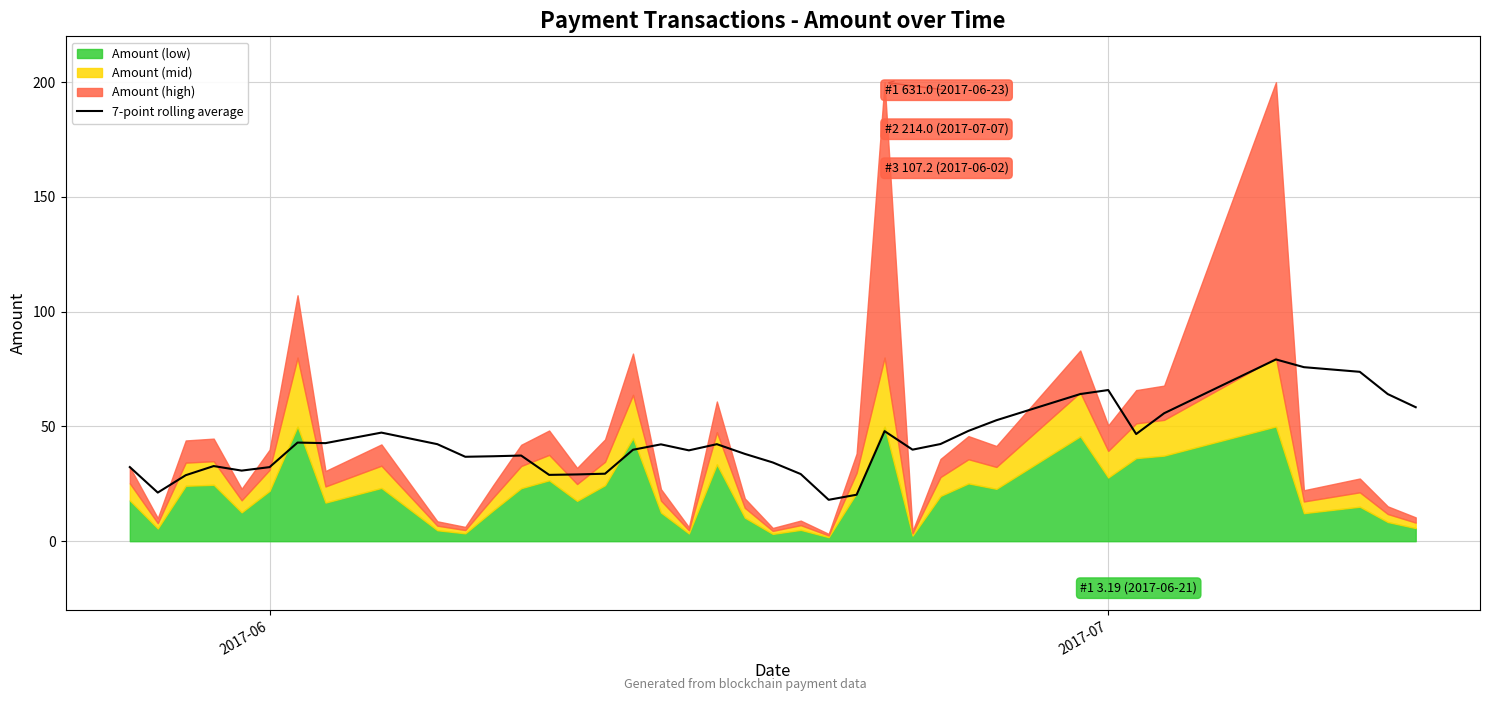

What is the minimum value for 7-point rolling average?

18.0